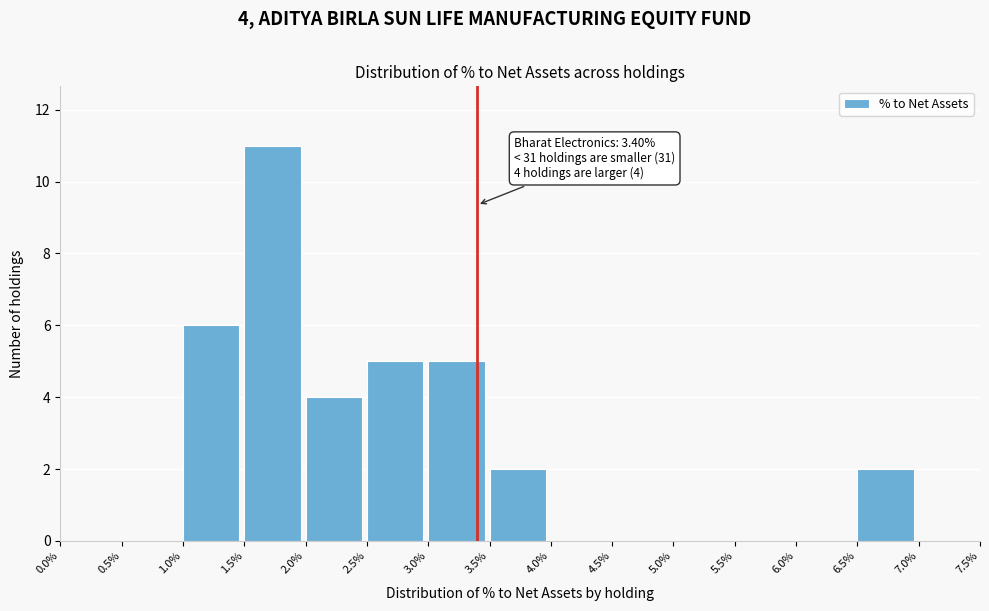

Over which range of the x-axis is the bar tallest?

1.5% to 2.0%